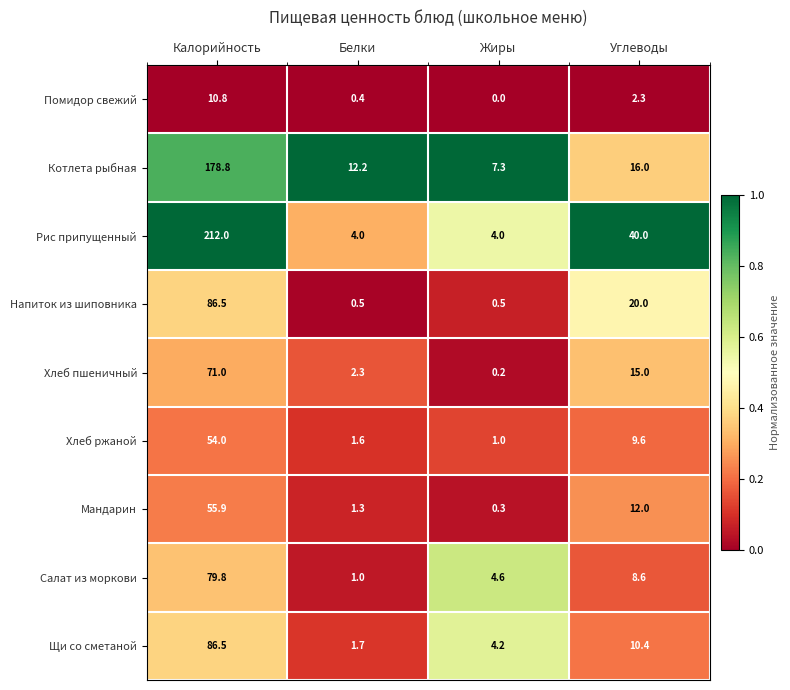

What is the approximate value of Напиток из шиповника at Белки?

0.5